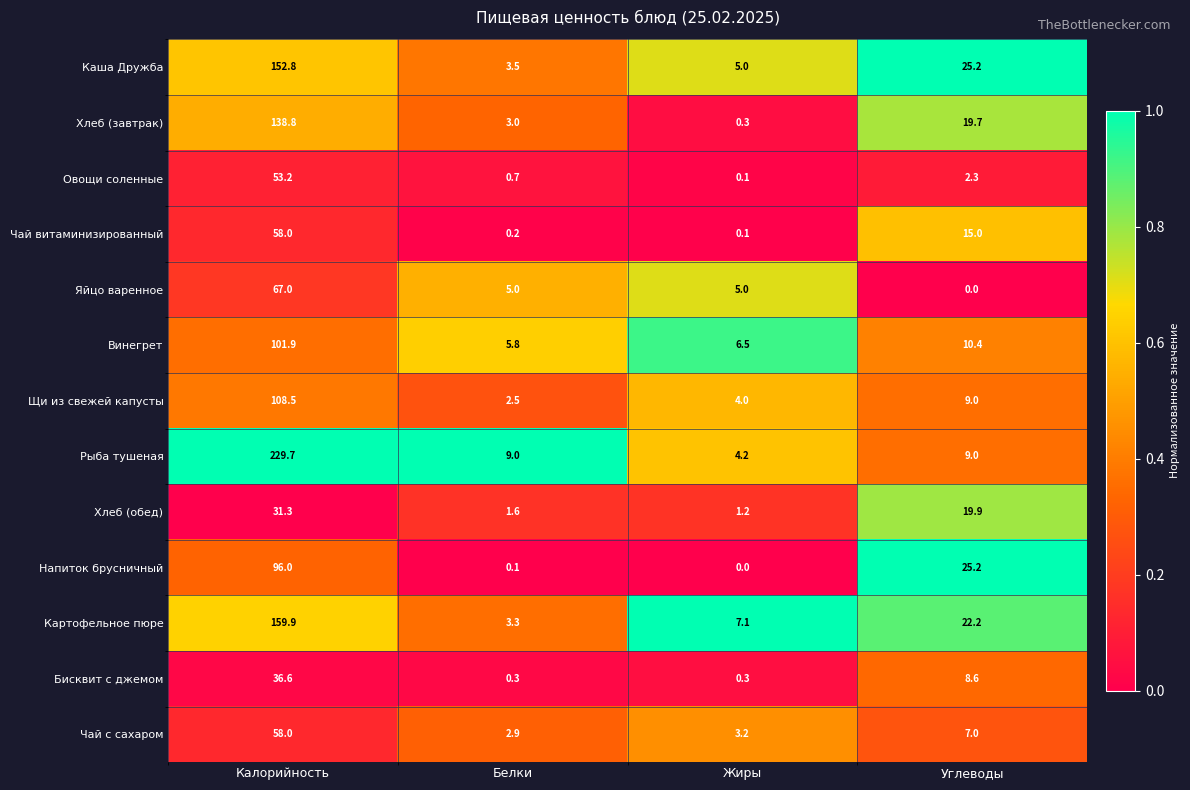

What is the difference between the highest and lowest values at Калорийность?

198.4